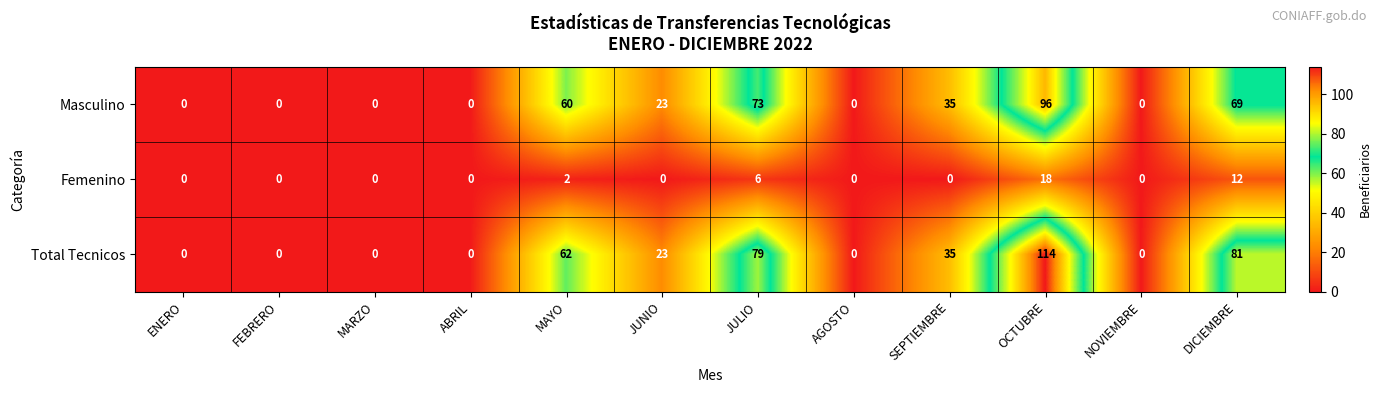

Where is Masculino nearest to the value 48?

MAYO